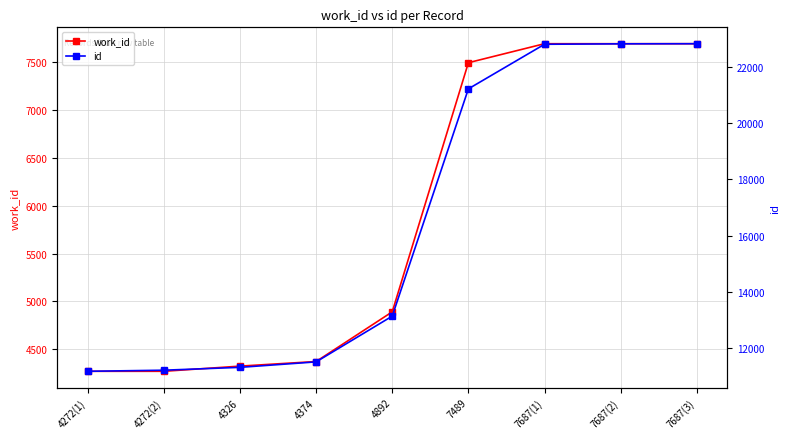

How many lines are shown in the chart?

2